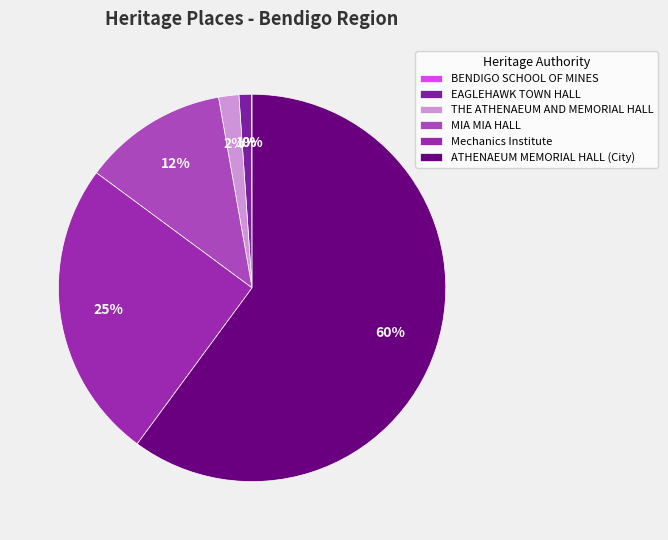

Is it true that THE ATHENAEUM AND MEMORIAL HALL is 1% of the pie?

False